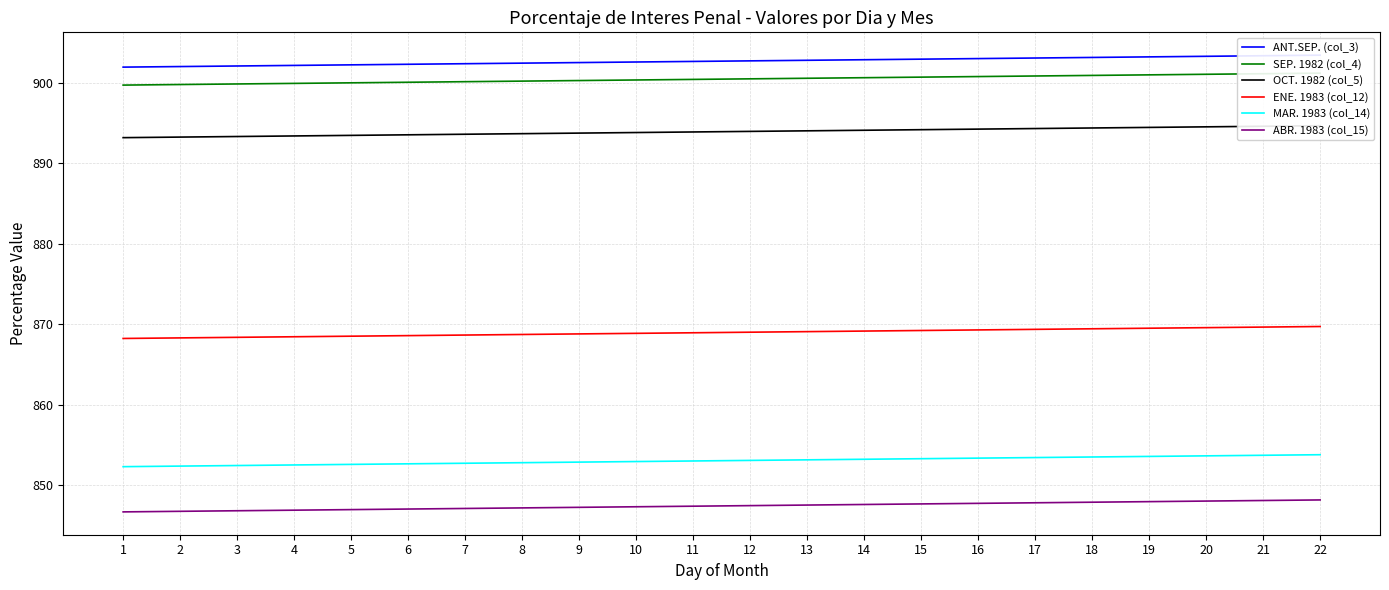

True or false: ANT.SEP. (col_3) and OCT. 1982 (col_5) cross at least once.

False